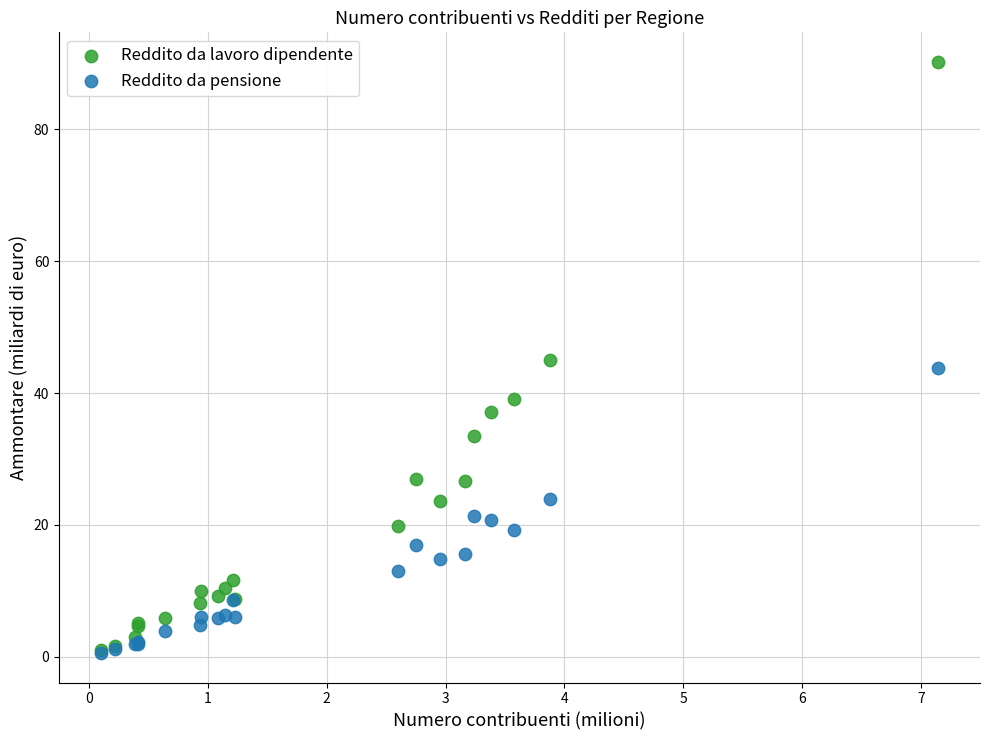

What are all the series names shown in the legend?

Reddito da lavoro dipendente, Reddito da pensione